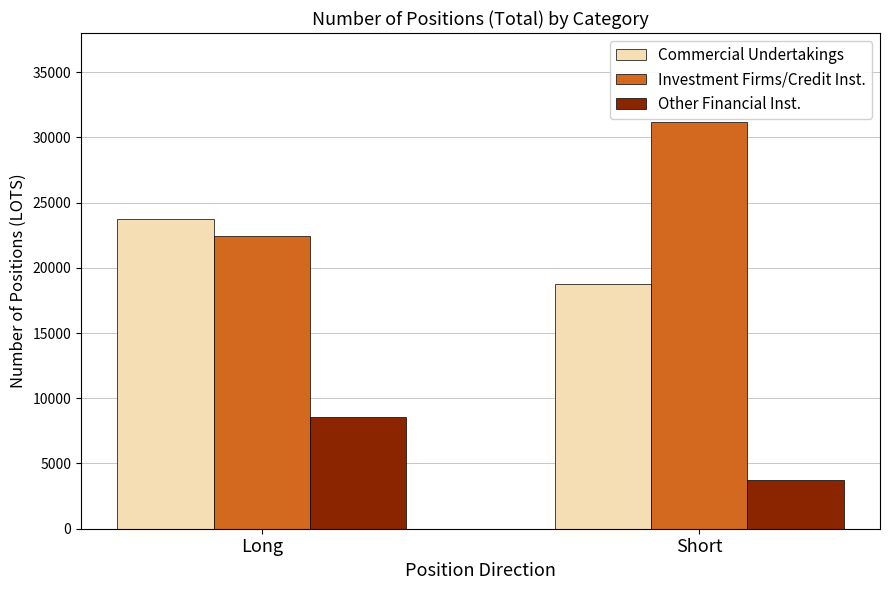

How many bars are there in each group?

3